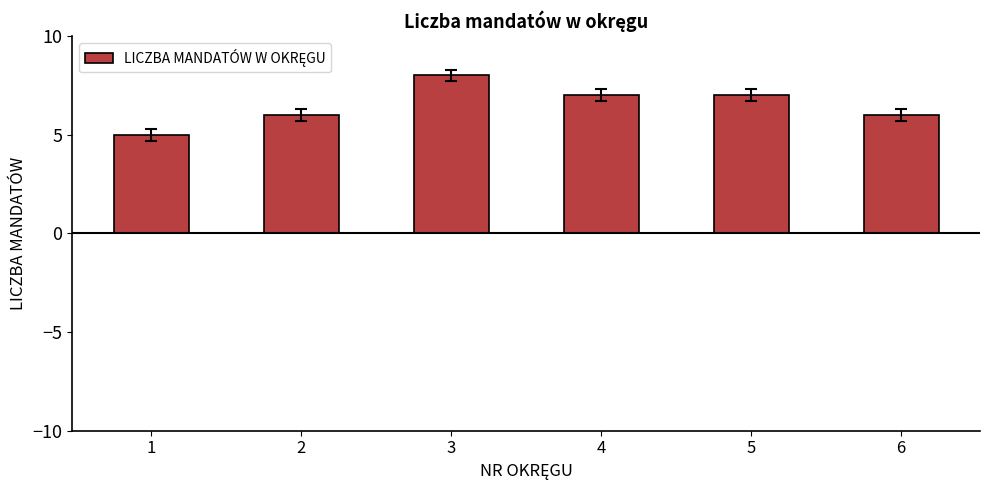

Count the number of categories in the chart.

6